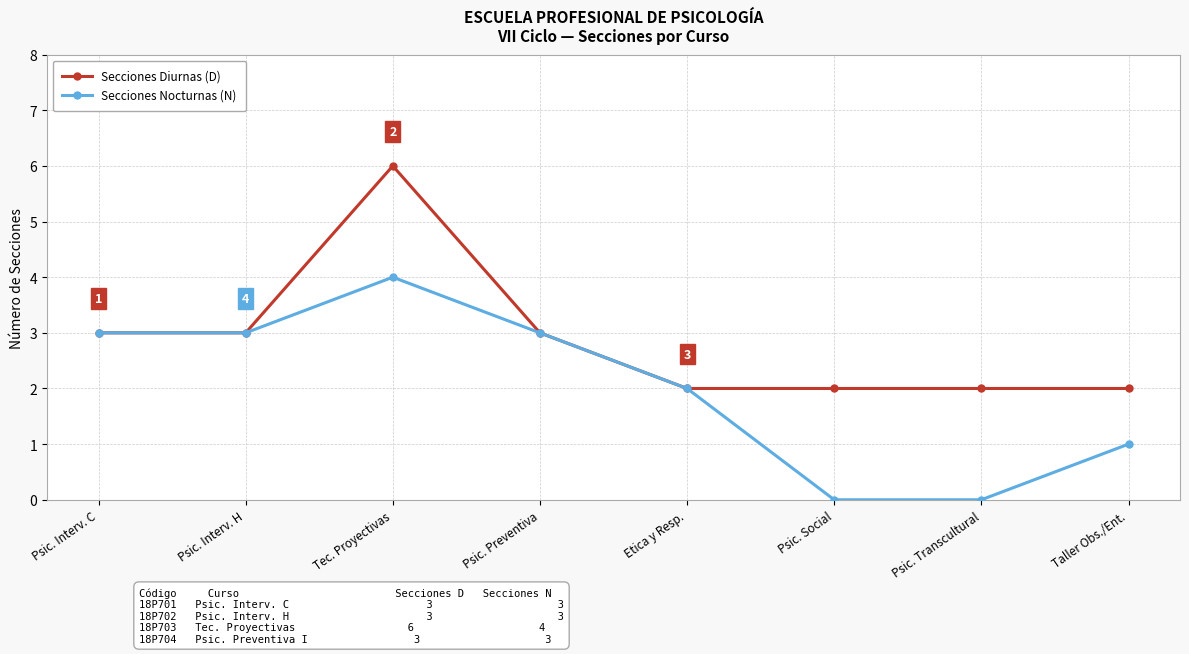

At which category is the sum across all series the highest?

Tec. Proyectivas